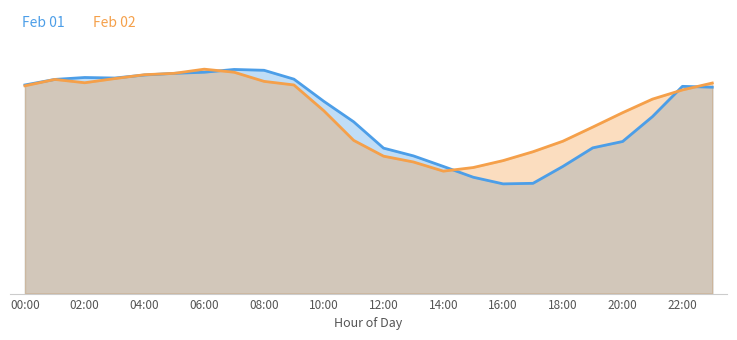

Between which two adjacent categories do Feb 02 and Feb 01 first intersect?

03:00 and 04:00